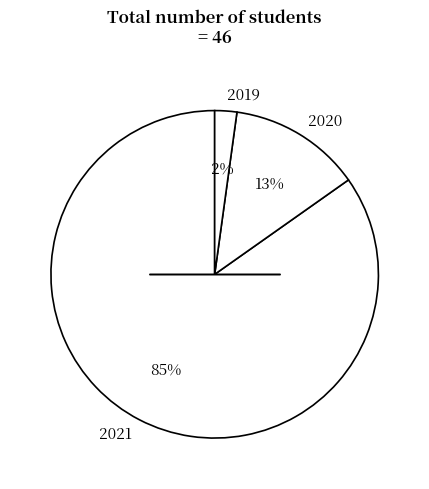

Which category has the biggest portion of the pie?

2021